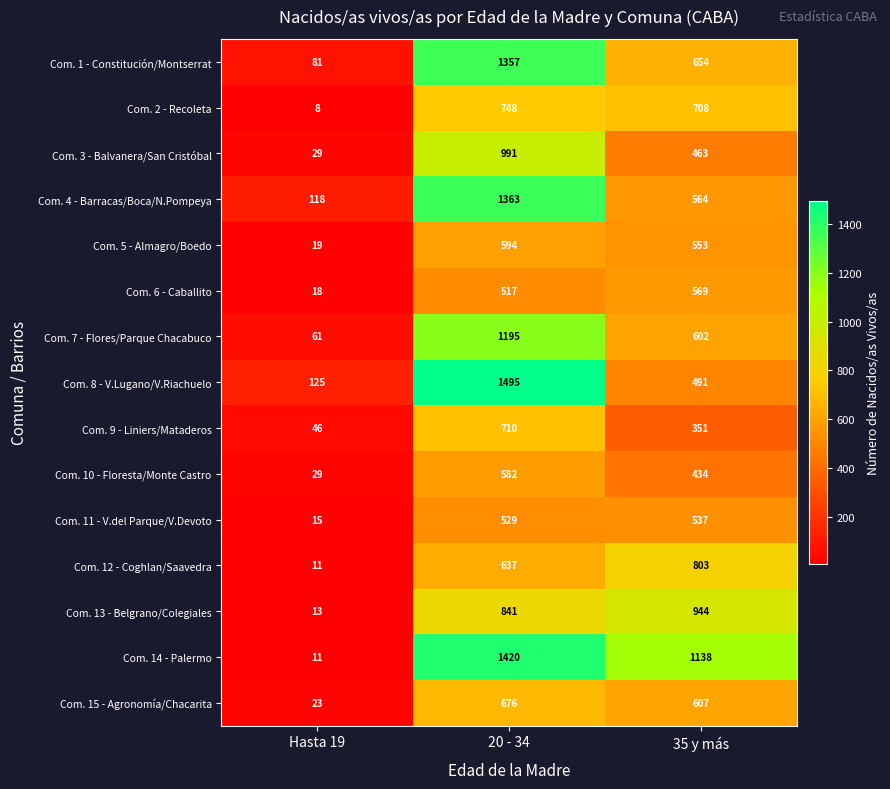

The Com. 4 - Barracas/Boca/N.Pompeya series shows 652 at 20 - 34. True or false?

False